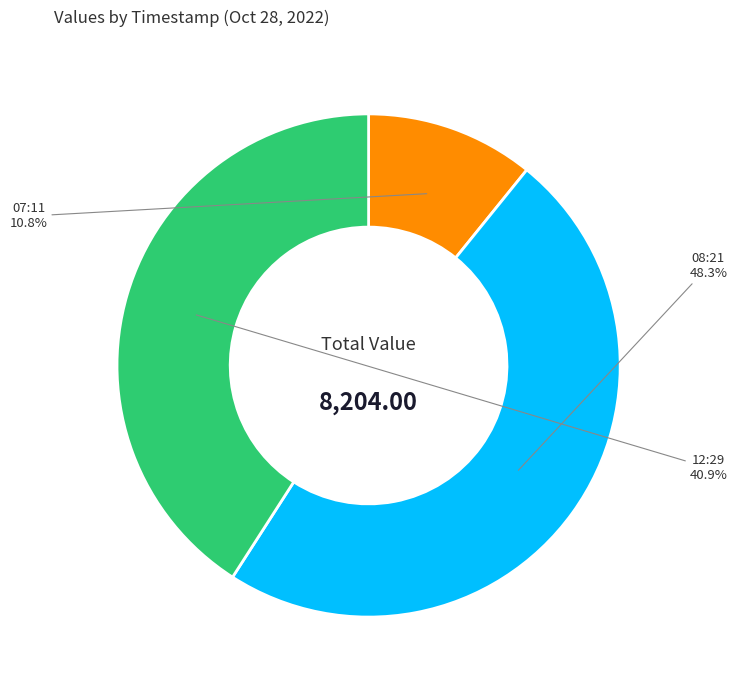

Does 12:29 represent more than half of the total?

No